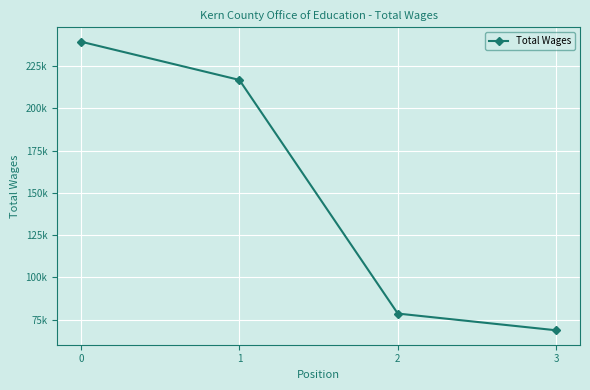

What is the difference between the maximum and minimum values?

170682